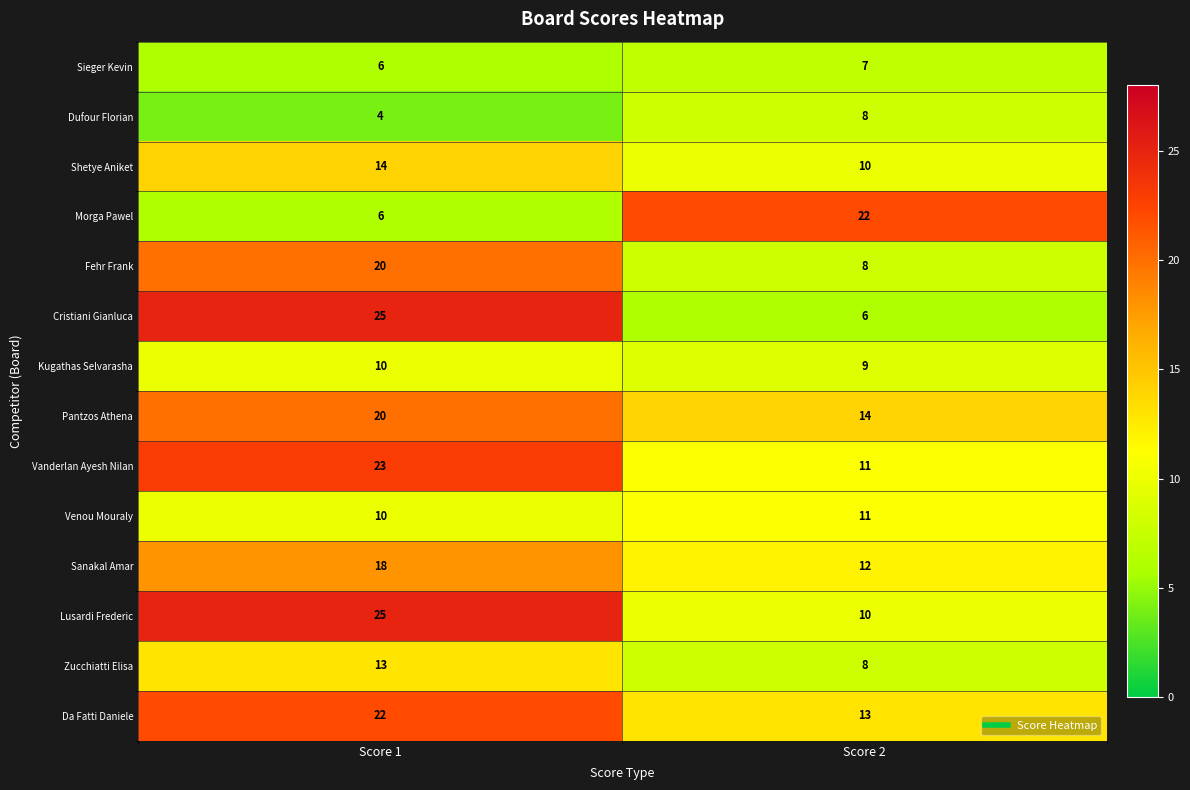

List the labels in order of Sieger Kevin value, largest first.

Score 2, Score 1